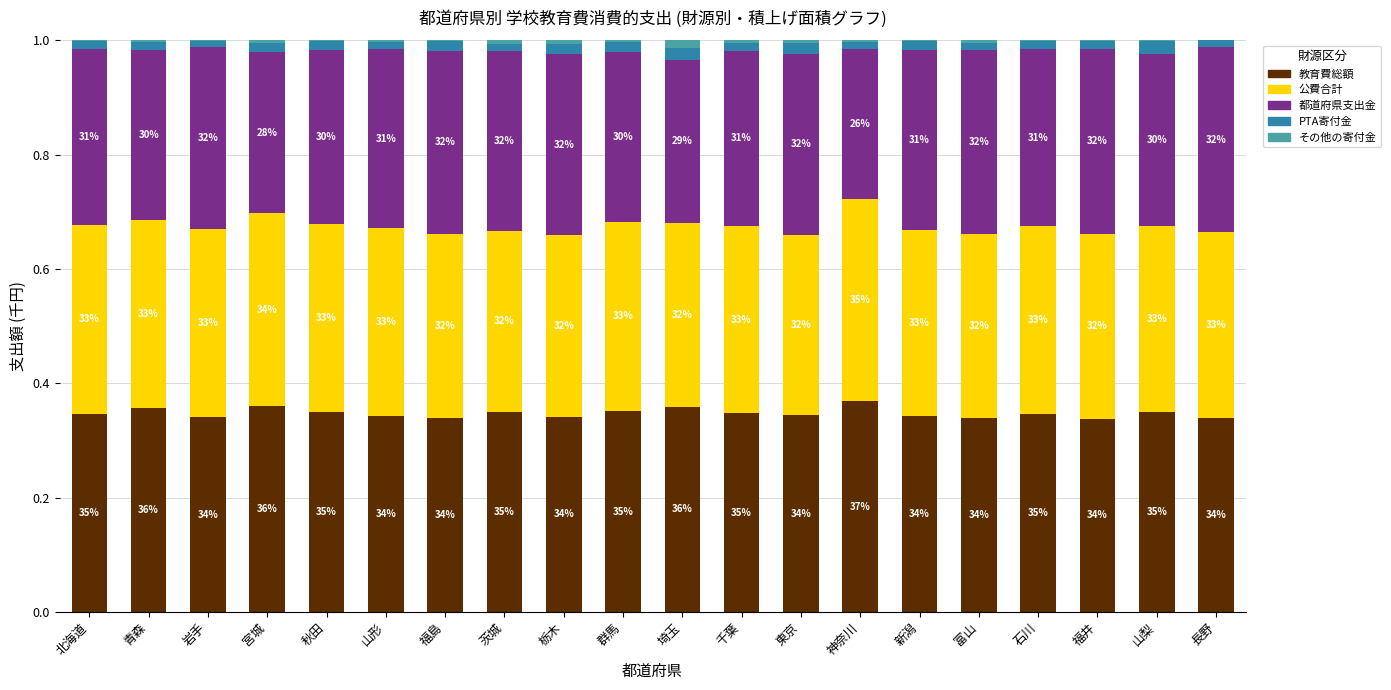

Rank the series by their maximum value, from highest to lowest.

教育費総額, 公費合計, 都道府県支出金, PTA寄付金, その他の寄付金